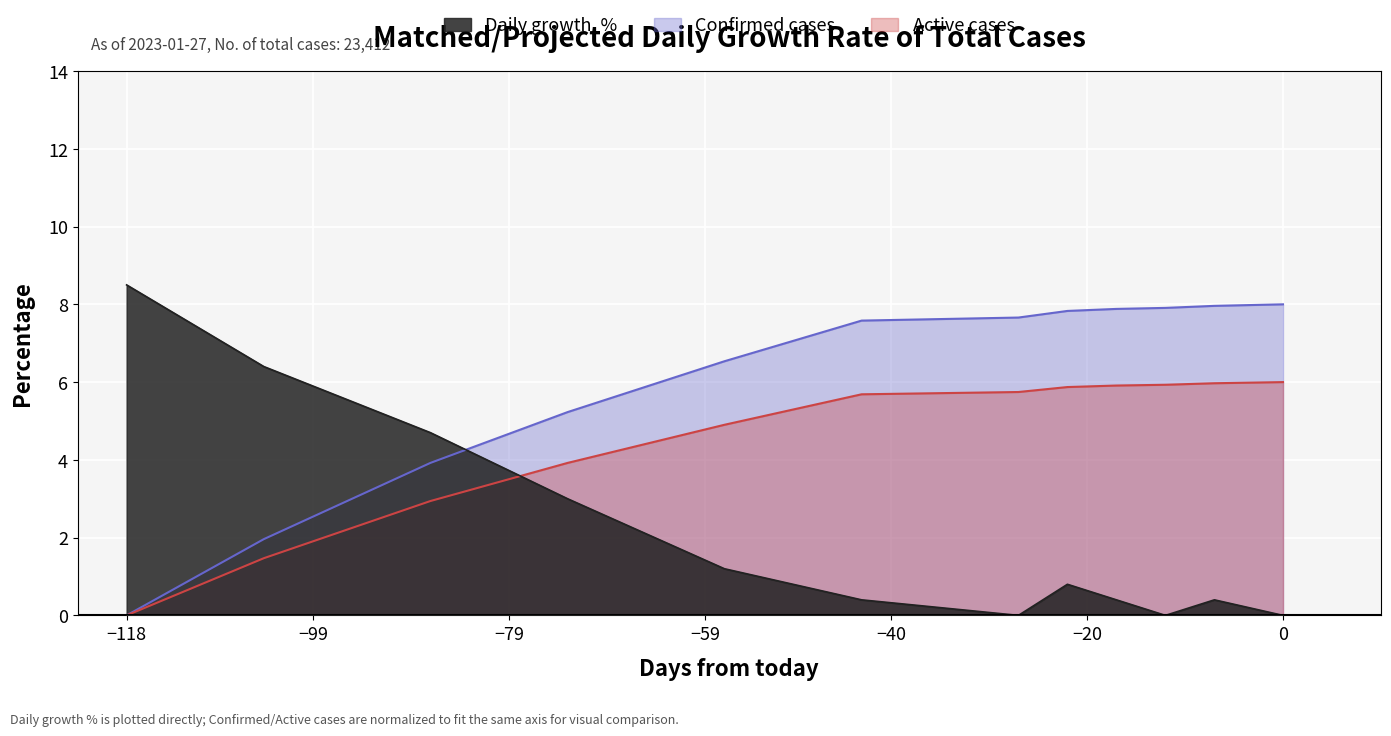

What position from the right is 2022-11-01?

10